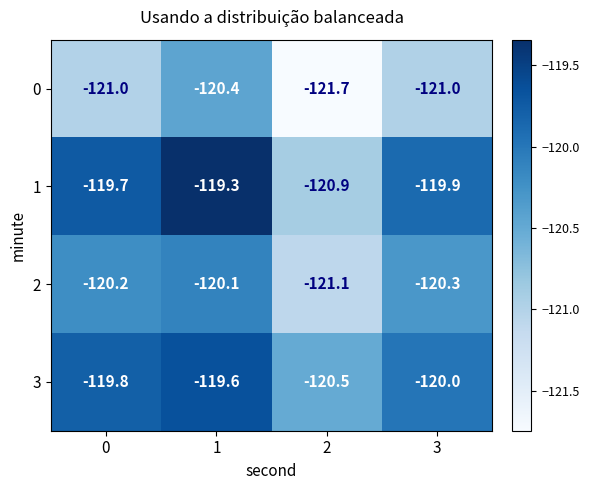

The 2 series shows -121.1 at 2. True or false?

True